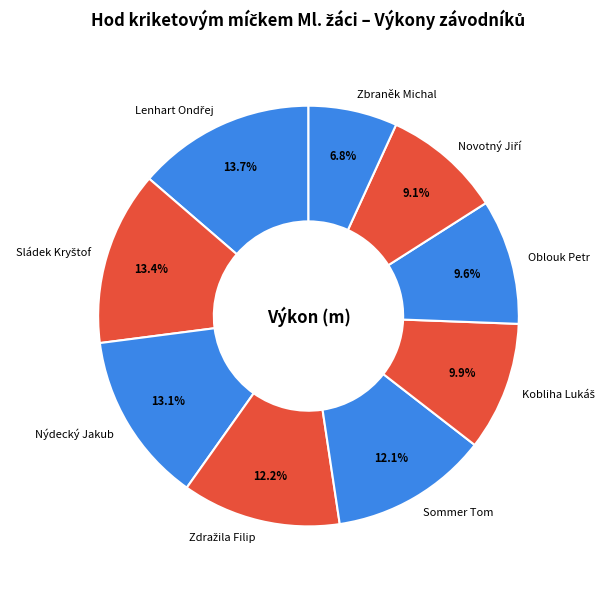

Is there any slice that represents more than half of the pie?

No